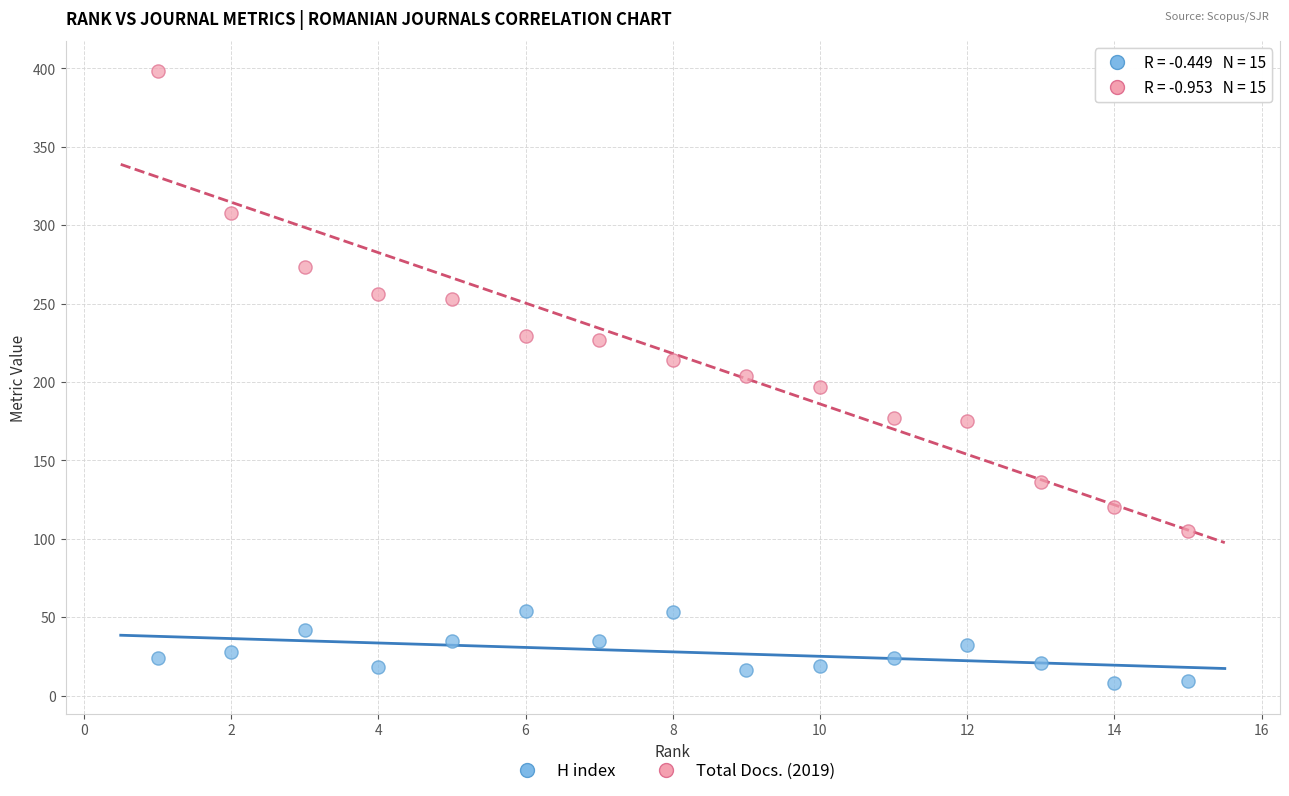

Across all data points, what is the range of Y values (max minus min)?

390